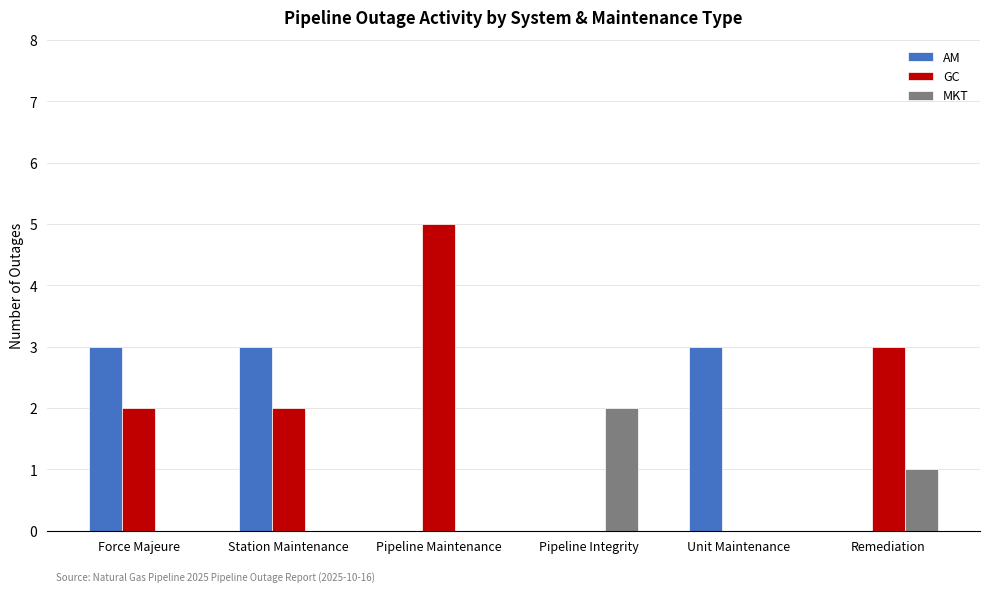

What is the total value across all series at Force Majeure?

5